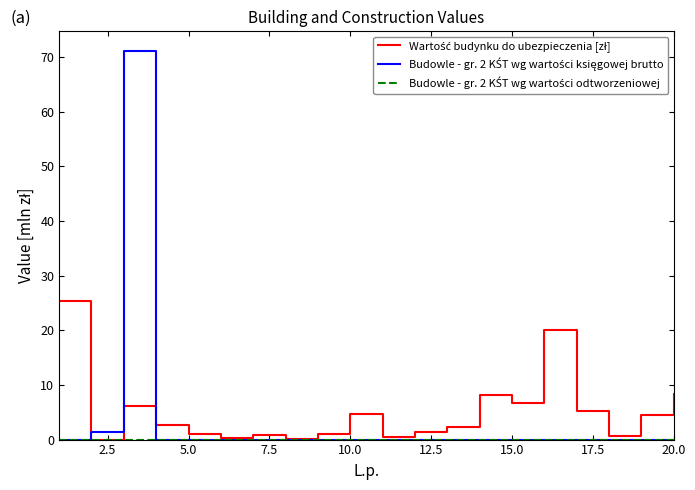

Where is Budowle - gr. 2 KŚT wg wartości księgowej brutto nearest to the value 35?

2.5